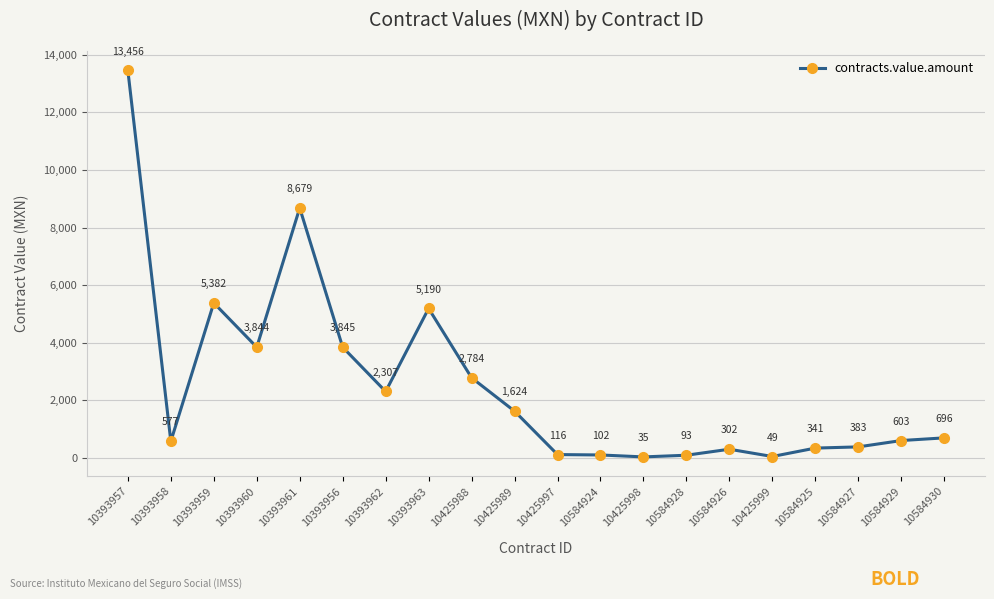

Between 10425988 and 10425999, which is larger?

10425988